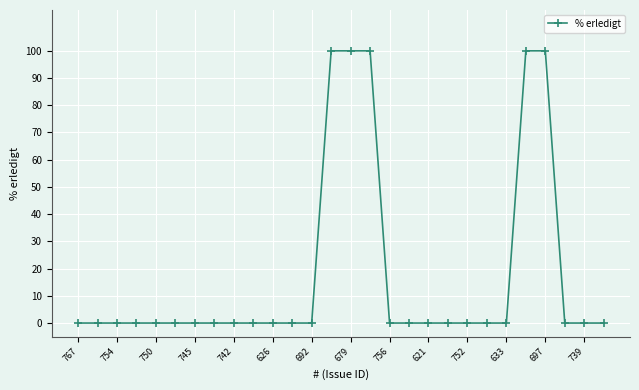

What is the maximum value shown in the chart?

100